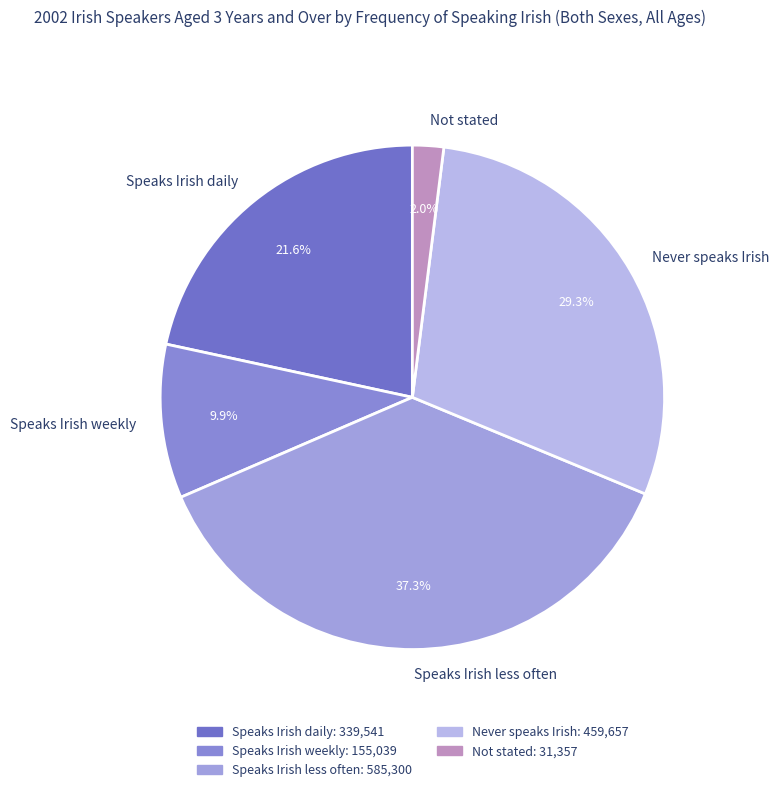

Which has a higher value, Never speaks Irish or Speaks Irish less often?

Speaks Irish less often